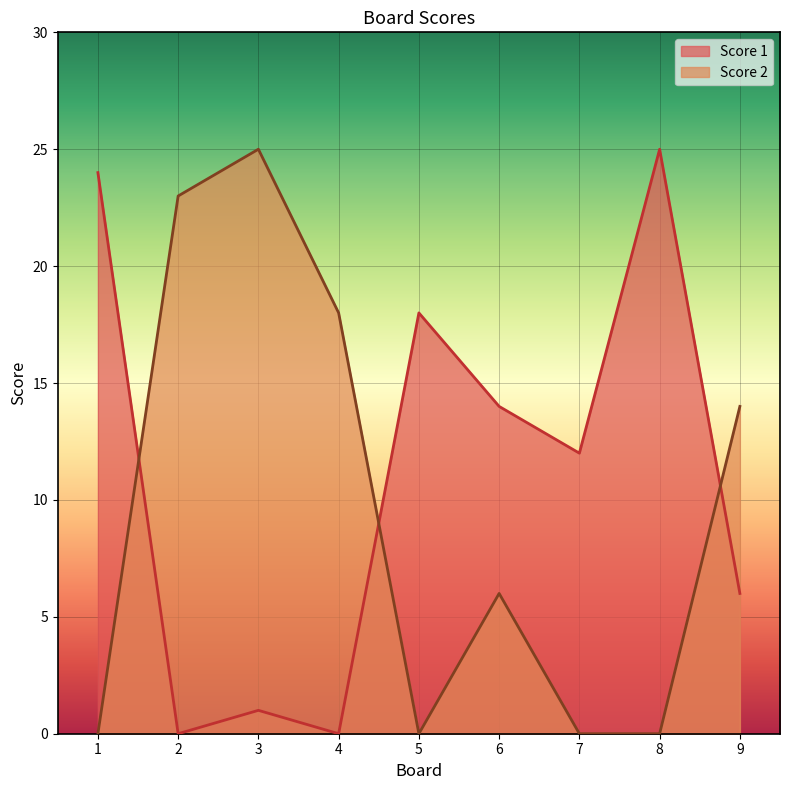

What is the sum of the Score 2 values at 2 and 5?

23